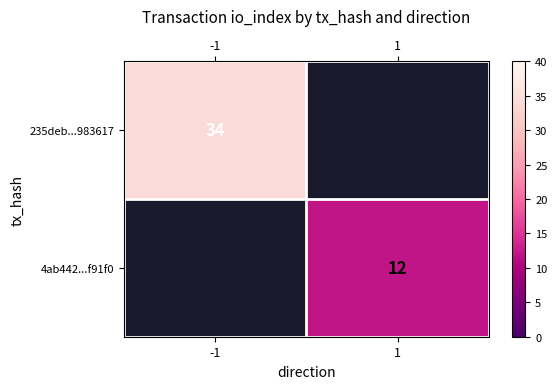

Which label corresponds to the smallest value in the chart?

1